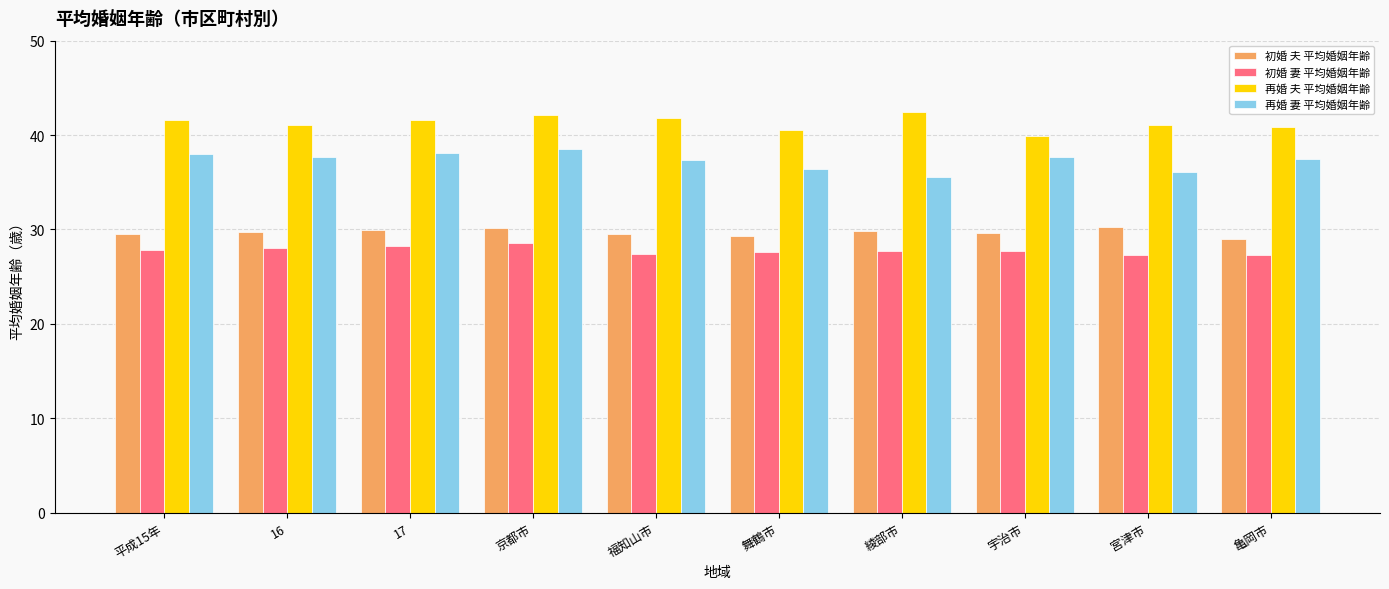

The 初婚 夫 平均婚姻年齢 series shows 30.3 at 宮津市. True or false?

True